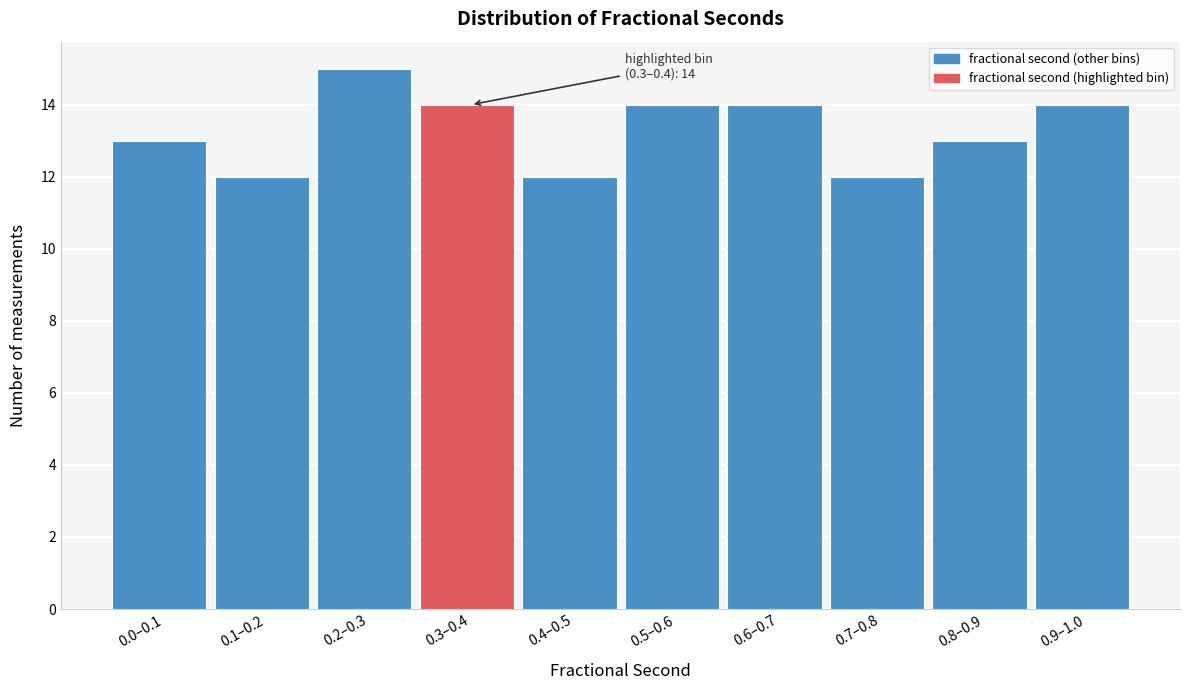

Reading left to right, extract all data points from this chart.

0.0–0.1=13	0.1–0.2=12	0.2–0.3=15	0.3–0.4=14	0.4–0.5=12	0.5–0.6=14	0.6–0.7=14	0.7–0.8=12	0.8–0.9=13	0.9–1.0=14